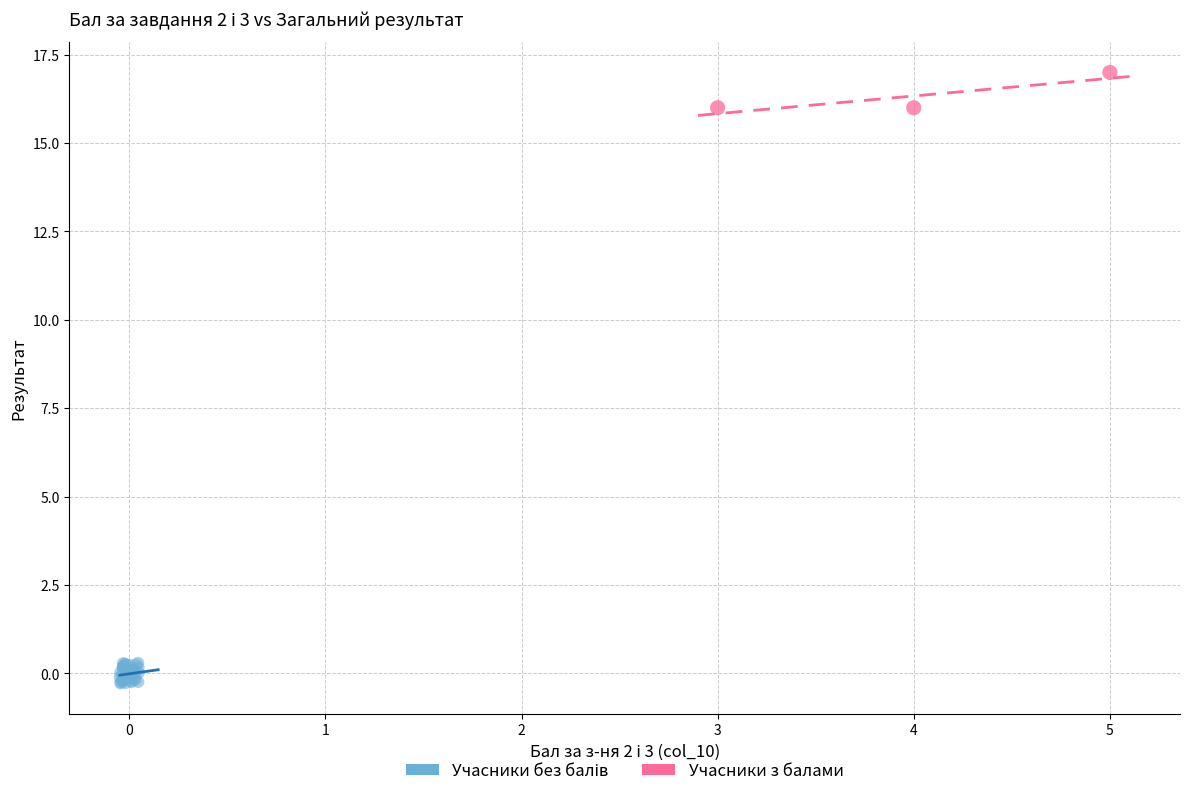

Which series contains the highest Y value?

Учасники з балами